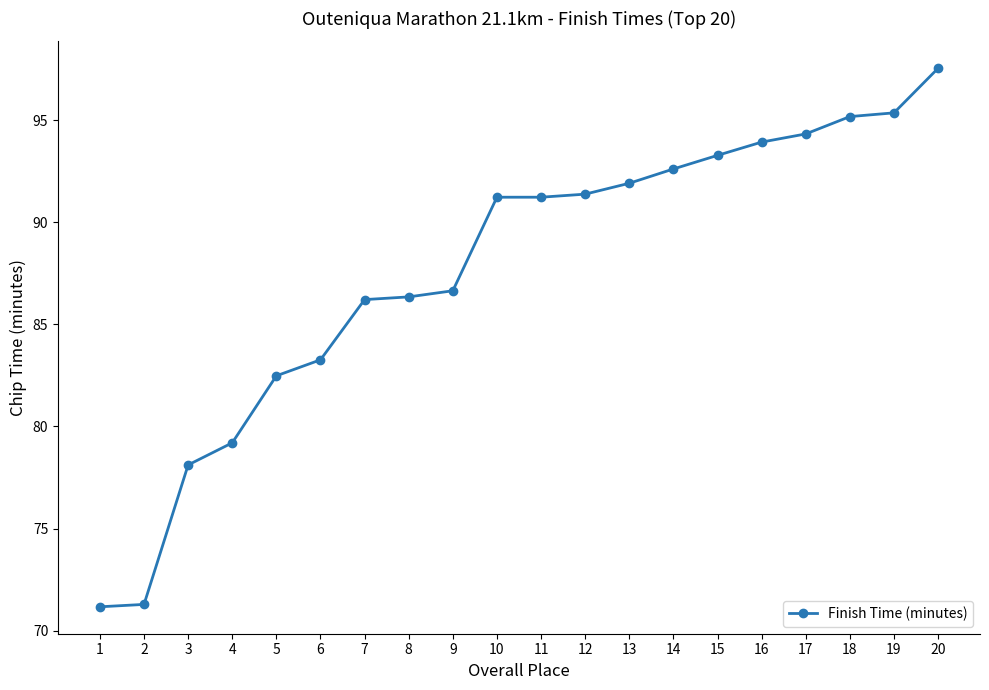

What is the minimum value shown in the chart?

71.2